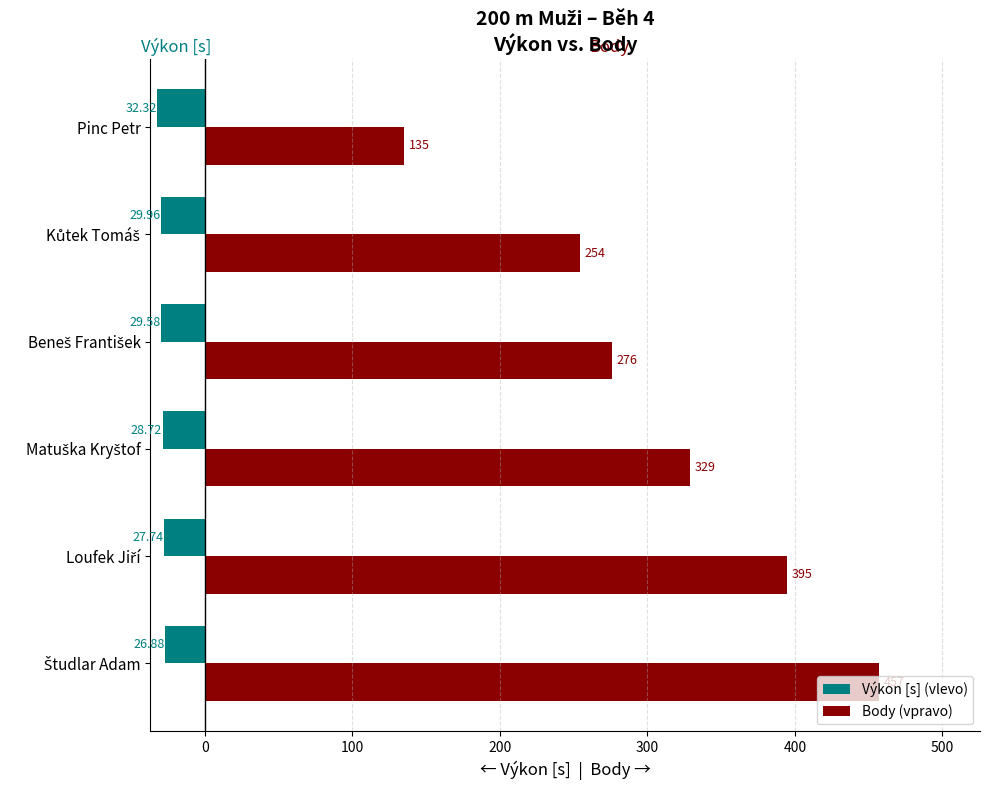

Which series has the largest total across all categories?

Body (vpravo)